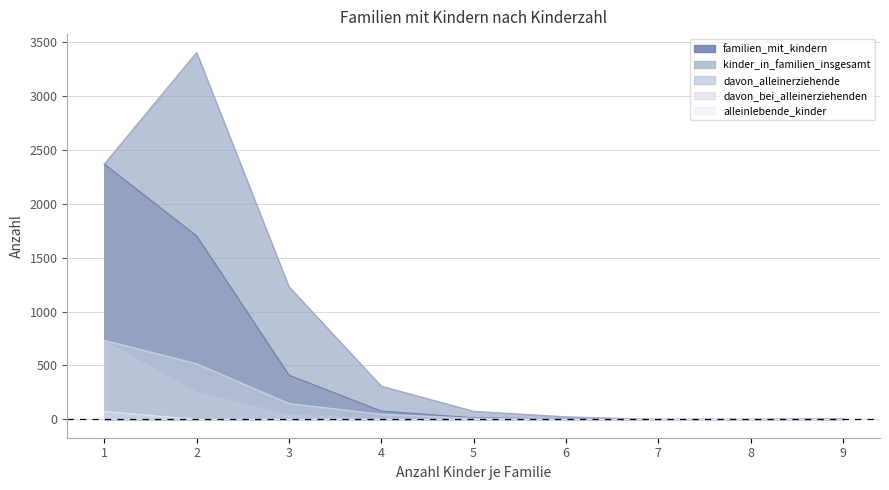

What is the value of the alleinlebende_kinder point at the 1st from the left?

74